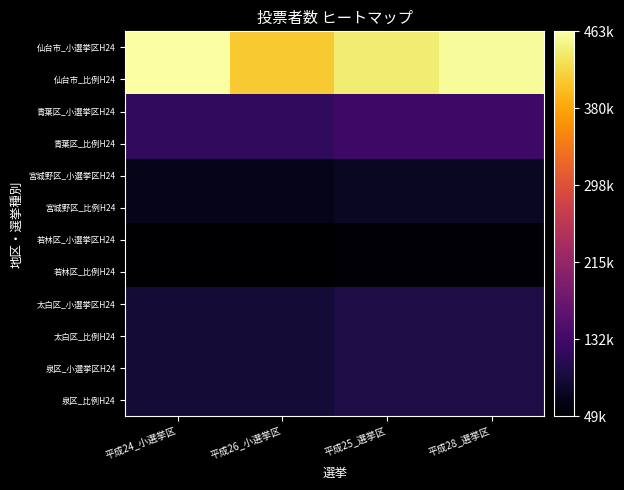

At which category is the sum across all series the highest?

平成28_選挙区